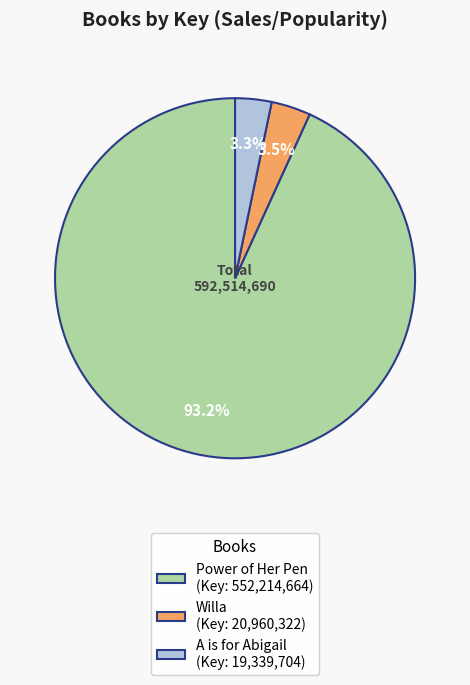

To the nearest percent, what portion does A is for Abigail represent?

3%